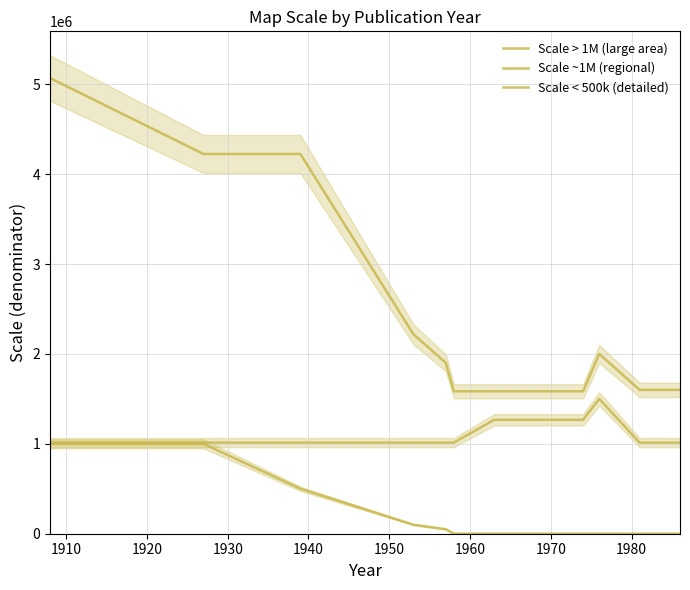

What position from the right is 1920?

11